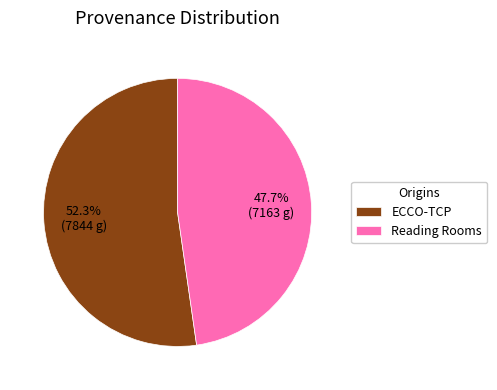

To the nearest percent, what portion does Reading Rooms represent?

48%